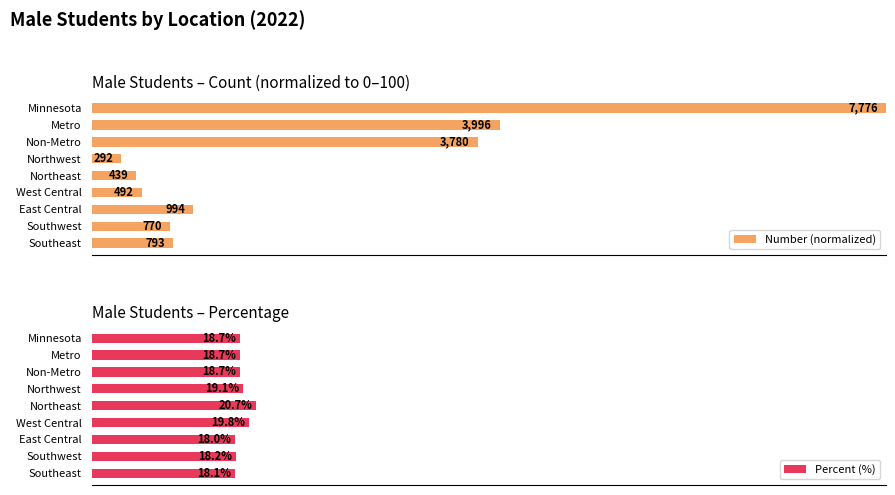

Which has a higher value, Southwest or Northwest?

Southwest